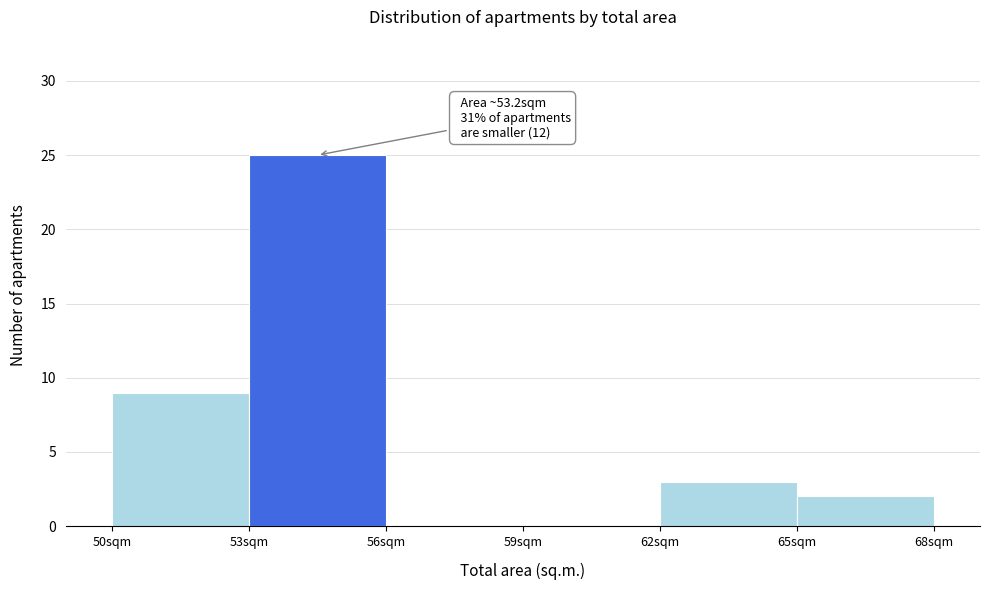

Which range on the x-axis has the tallest bar?

53 to 56